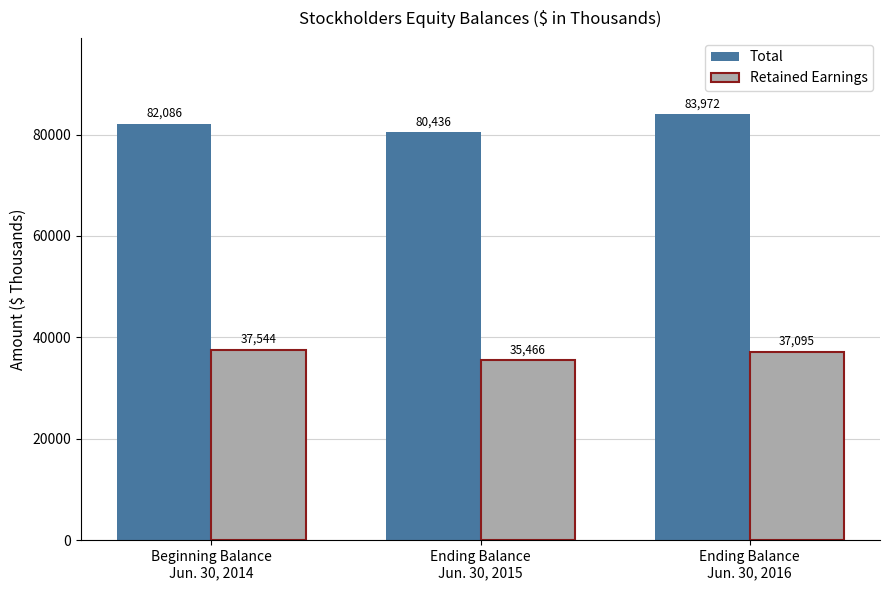

At which label is Total closest to 82204?

Beginning Balance
Jun. 30, 2014